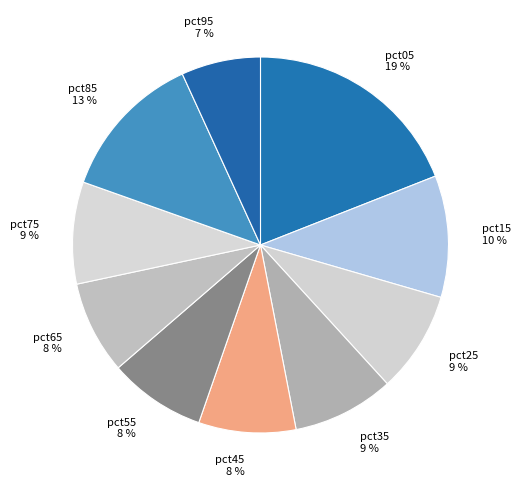

Approximately how many times larger is the value at pct95 compared to pct85?

0.5